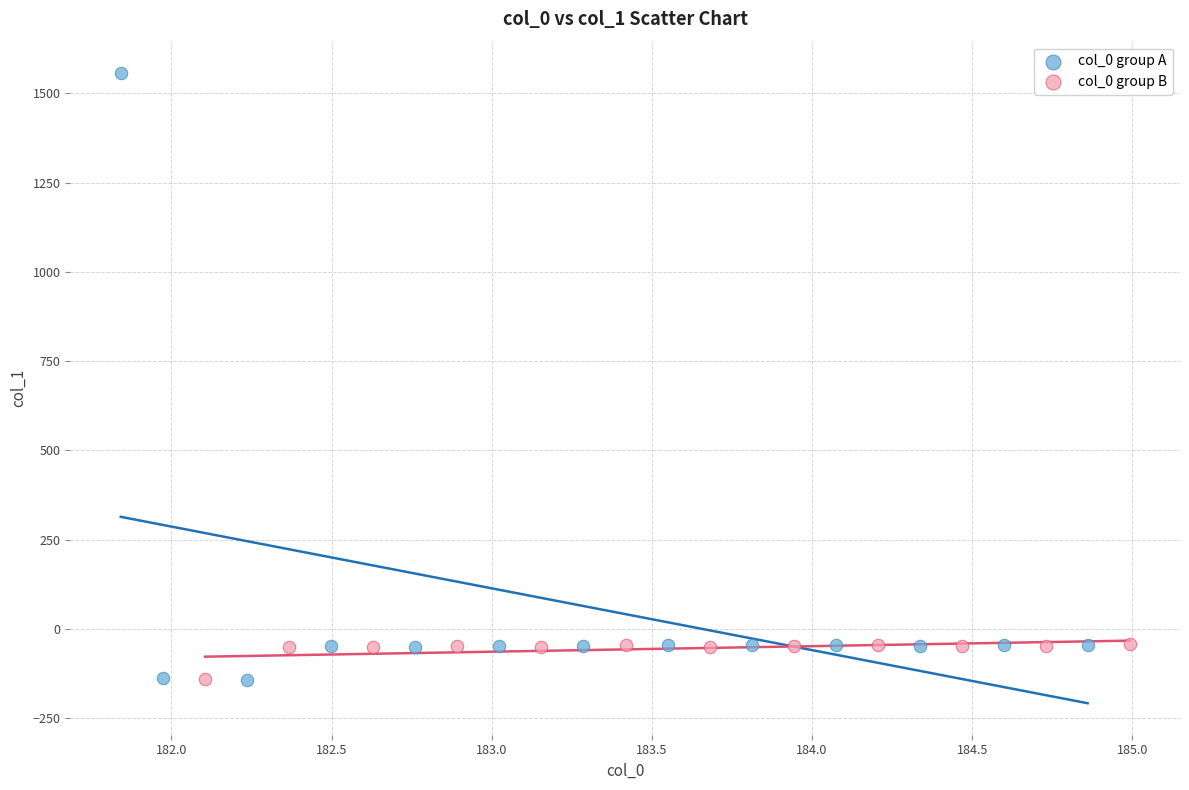

Which series contains the highest Y value?

col_0 group A